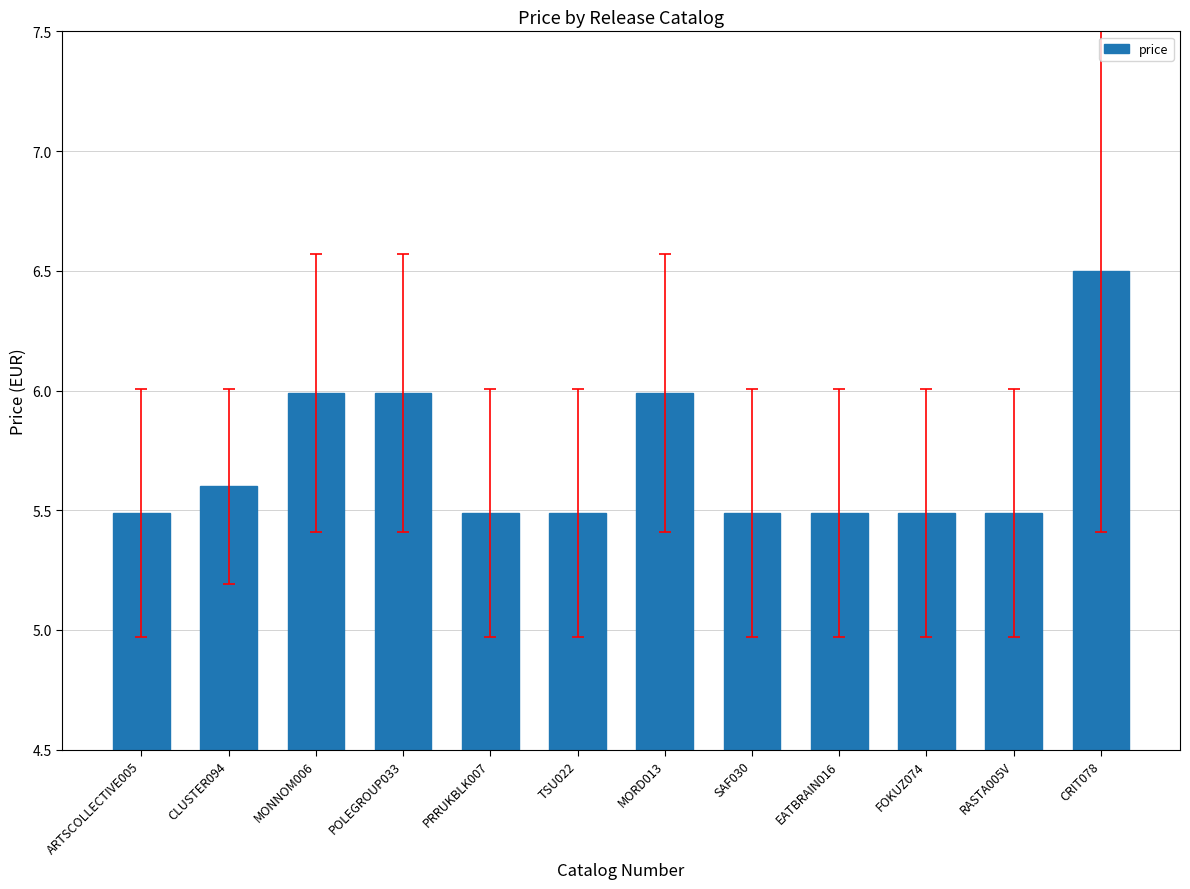

What is the average value?

5.7